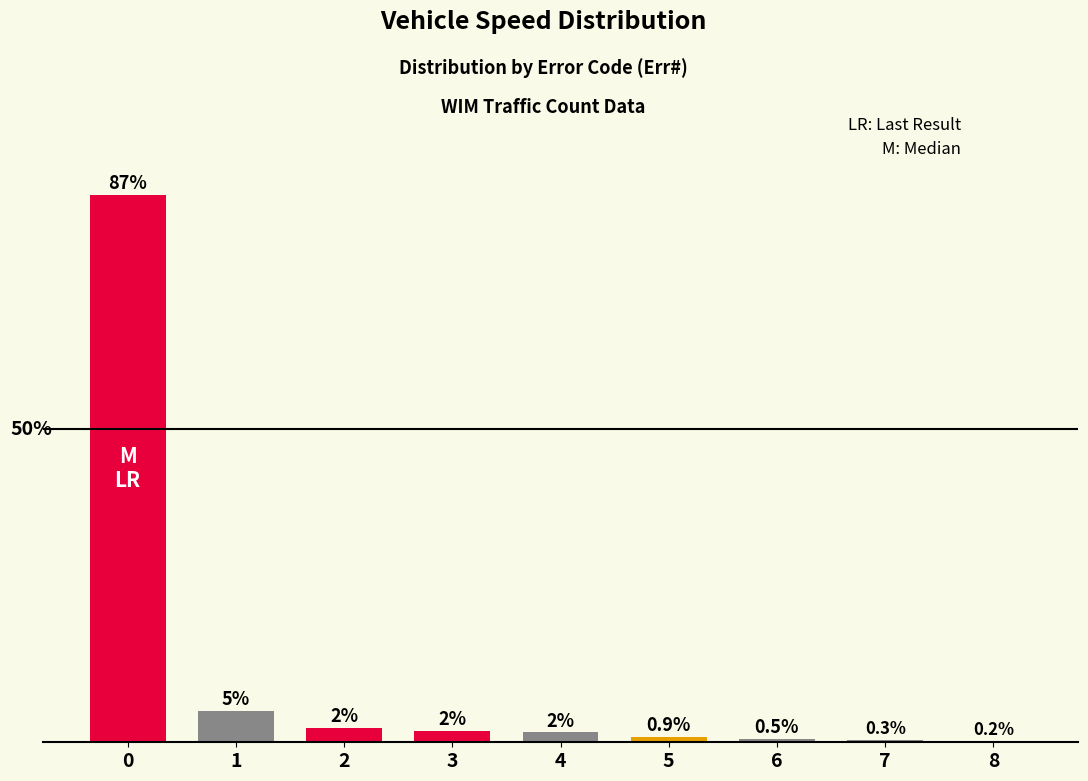

What is the minimum value shown in the chart?

0.2